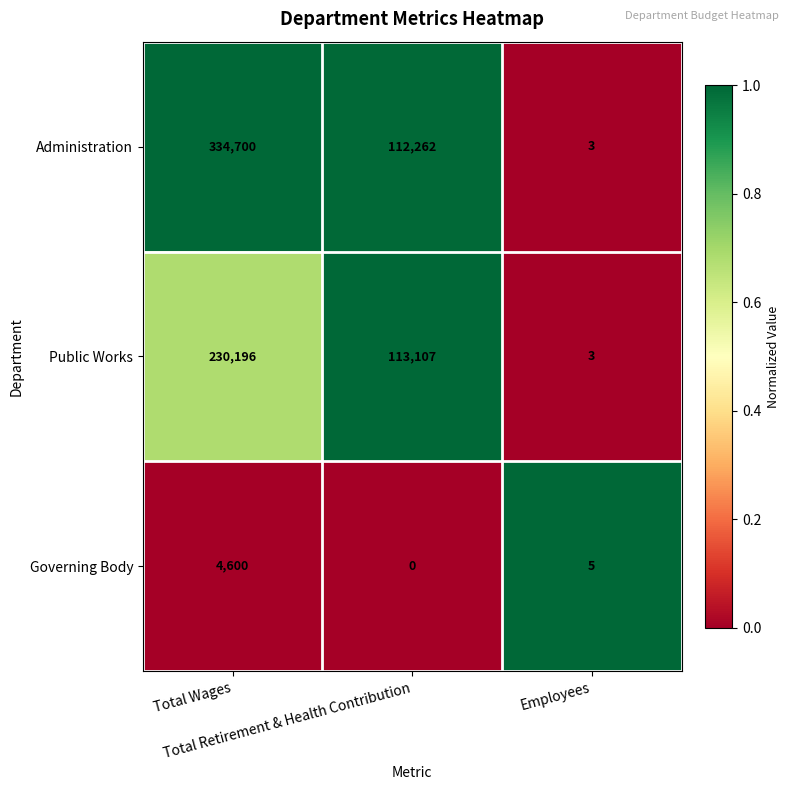

Which series has the widest spread of values?

Administration